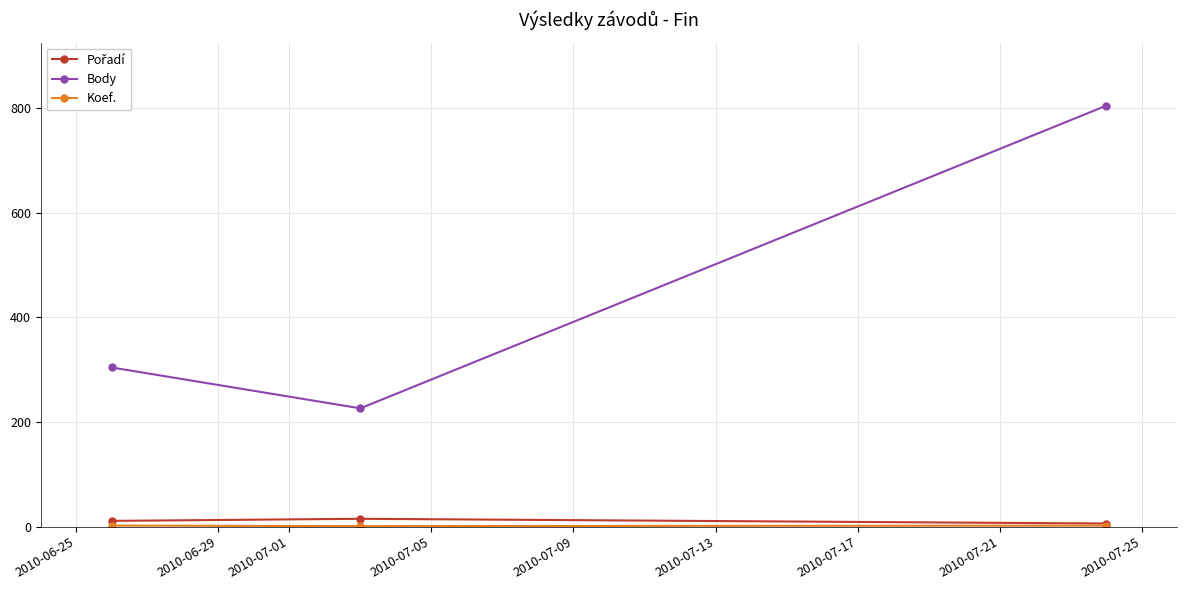

Which series has the widest spread of values?

Body